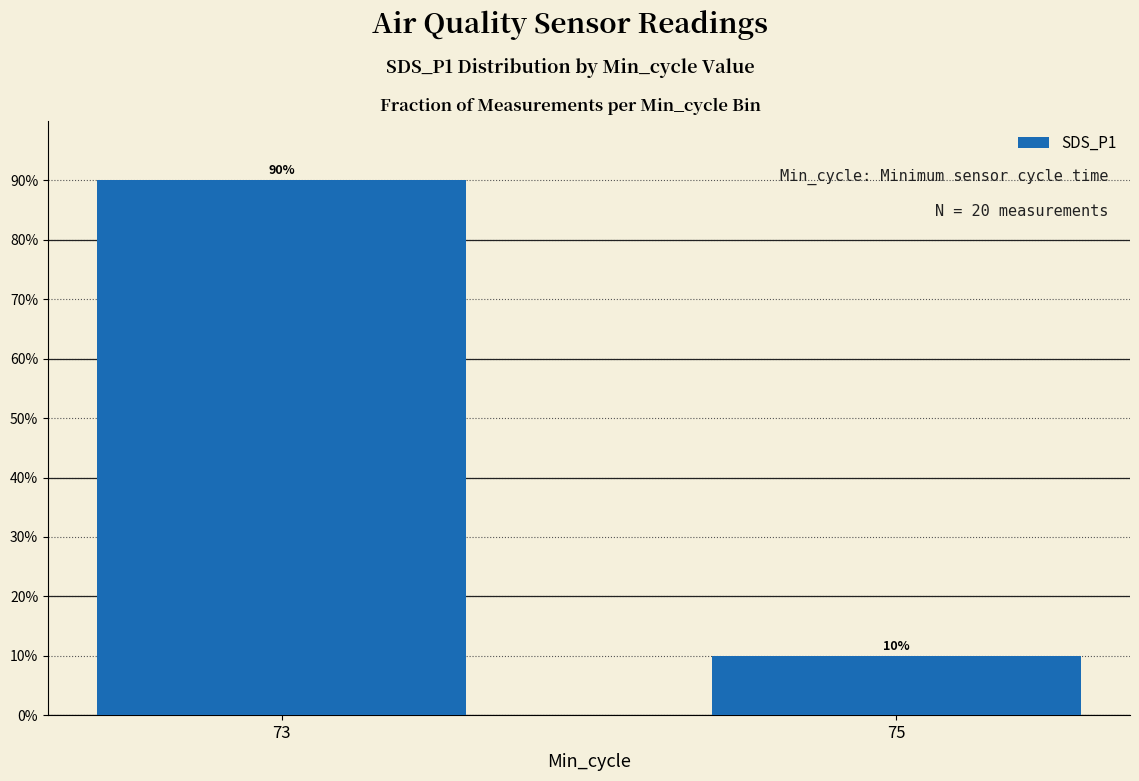

What is the value of the 1st bar from the left?

90